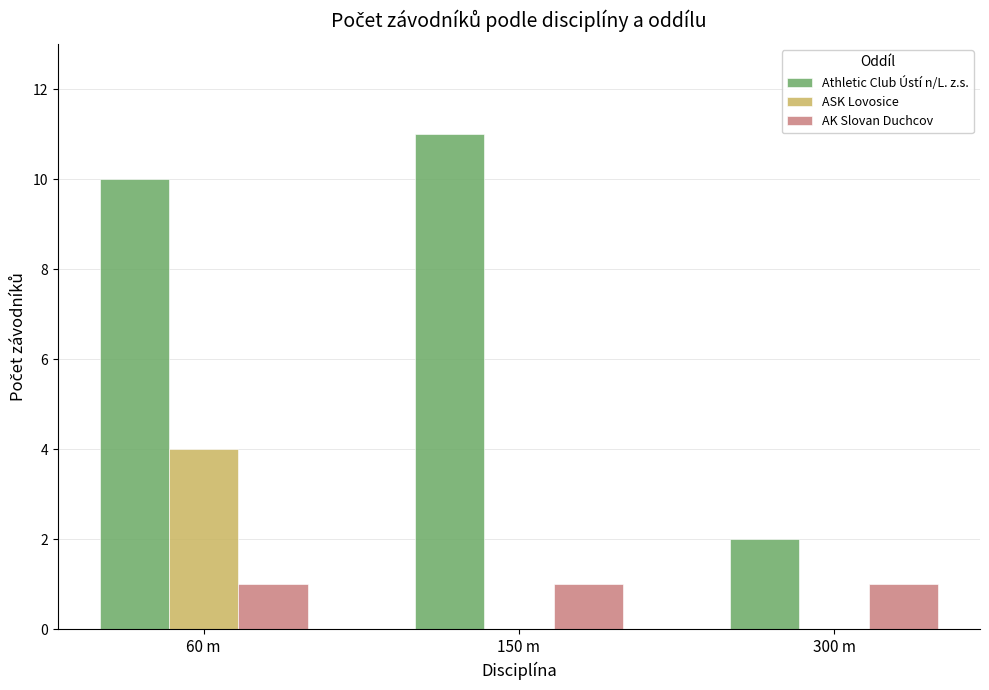

Read the Athletic Club Ústí n/L. z.s. value at 150 m.

11